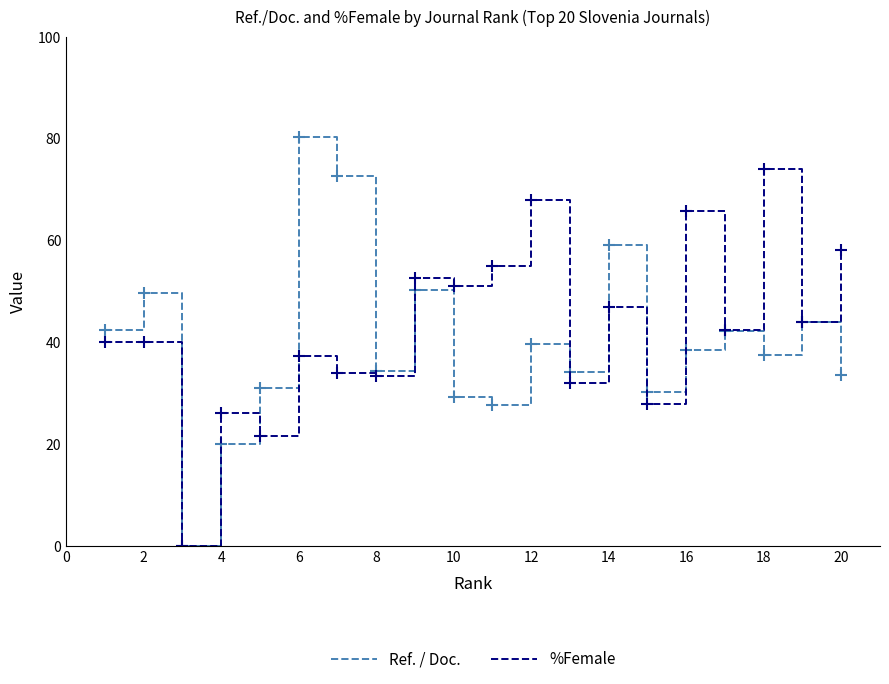

What is the highest value of the %Female series?

73.9